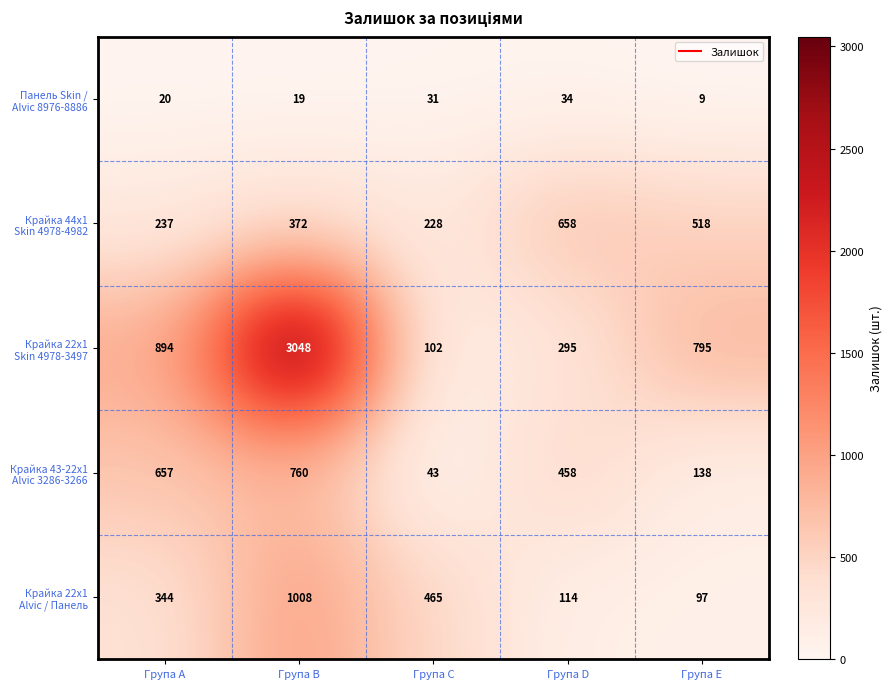

At which category is the sum across all series the highest?

Група B